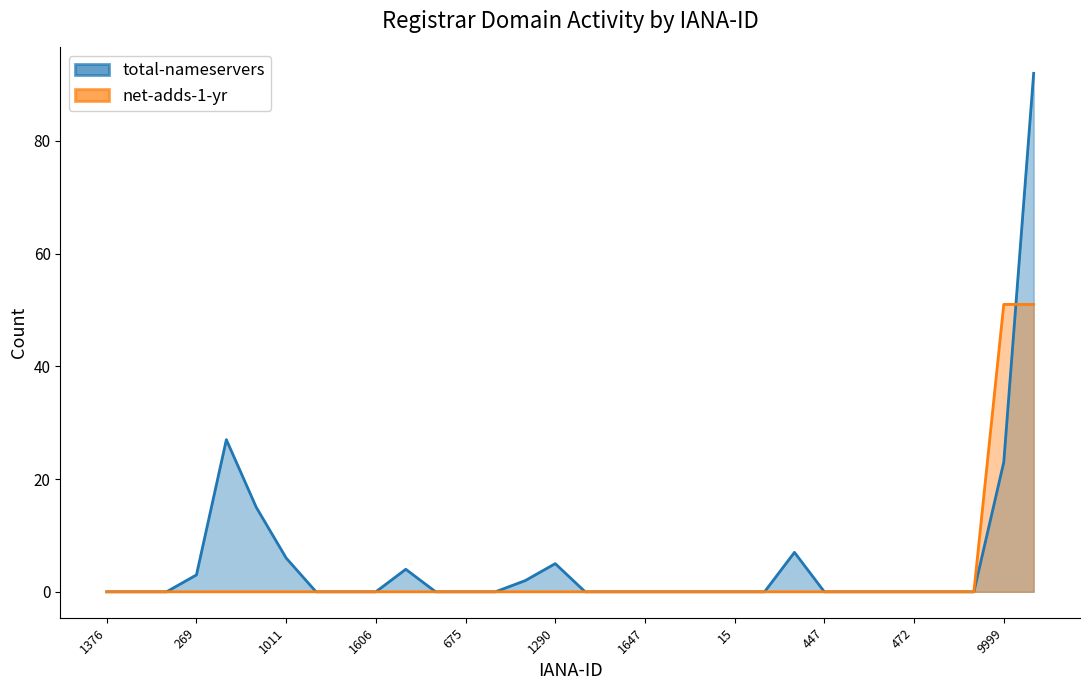

Is the value of total-nameservers at 455 greater than the value of net-adds-1-yr at 625?

No